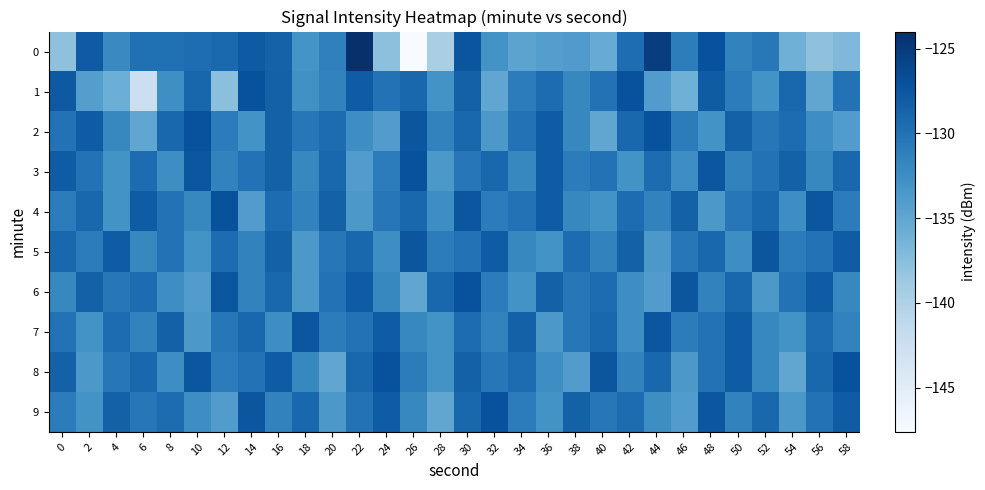

Reading left to right, extract all data points from this chart.

0: 0=-137.9	2=-127.8	4=-132.1	6=-129.9	8=-129.9	10=-129.6	12=-129.2	14=-127.9	16=-128.5	18=-133.1	20=-131.4	22=-124.1	24=-137.8	26=-147.6	28=-139.6	30=-127.4	32=-133.0	34=-134.8	36=-134.2	38=-133.9	40=-135.6	42=-129.6	44=-125.3	46=-131.1	48=-127.0	50=-131.5	52=-130.6	54=-136.0	56=-137.9	58=-136.9
1: 0=-127.7	2=-134.1	4=-135.9	6=-142.5	8=-132.6	10=-129.0	12=-137.7	14=-127.0	16=-128.4	18=-132.8	20=-131.5	22=-128.0	24=-130.0	26=-129.0	28=-133.0	30=-128.5	32=-135.0	34=-131.0	36=-129.5	38=-132.0	40=-130.0	42=-127.0	44=-134.0	46=-136.0	48=-128.0	50=-131.0	52=-133.0	54=-129.0	56=-135.0	58=-130.0
2: 0=-130.0	2=-128.0	4=-132.0	6=-135.0	8=-129.0	10=-127.0	12=-131.0	14=-133.0	16=-128.5	18=-130.5	20=-129.5	22=-132.5	24=-134.0	26=-127.5	28=-131.5	30=-129.0	32=-133.5	34=-130.0	36=-128.0	38=-132.0	40=-135.0	42=-129.0	44=-127.0	46=-131.0	48=-133.0	50=-128.5	52=-130.5	54=-129.5	56=-132.5	58=-134.0
3: 0=-128.0	2=-130.0	4=-133.0	6=-129.5	8=-132.5	10=-127.5	12=-131.5	14=-130.0	16=-128.5	18=-132.0	20=-129.0	22=-134.0	24=-131.0	26=-127.0	28=-133.5	30=-130.5	32=-129.0	34=-132.0	36=-128.0	38=-131.0	40=-130.0	42=-133.0	44=-129.5	46=-132.5	48=-127.5	50=-131.5	52=-130.0	54=-128.5	56=-132.0	58=-129.0
4: 0=-131.0	2=-129.0	4=-133.0	6=-128.0	8=-130.0	10=-132.0	12=-127.0	14=-134.0	16=-129.5	18=-131.5	20=-128.5	22=-133.5	24=-130.5	26=-129.0	28=-132.5	30=-127.5	32=-131.0	34=-130.0	36=-128.0	38=-132.0	40=-133.0	42=-129.5	44=-131.5	46=-128.5	48=-133.5	50=-130.5	52=-129.0	54=-132.5	56=-127.5	58=-131.0
5: 0=-129.0	2=-131.0	4=-128.0	6=-132.0	8=-130.0	10=-133.0	12=-129.5	14=-131.5	16=-128.5	18=-133.5	20=-130.5	22=-129.0	24=-132.5	26=-127.5	28=-131.0	30=-130.0	32=-128.0	34=-132.0	36=-133.0	38=-129.5	40=-131.5	42=-128.5	44=-133.5	46=-130.5	48=-129.0	50=-132.5	52=-127.5	54=-131.0	56=-130.0	58=-128.0
6: 0=-132.0	2=-128.5	4=-130.5	6=-129.5	8=-132.5	10=-134.0	12=-127.5	14=-131.5	16=-129.0	18=-133.5	20=-130.0	22=-128.0	24=-132.0	26=-135.0	28=-129.0	30=-127.0	32=-131.0	34=-133.0	36=-128.5	38=-130.5	40=-129.5	42=-132.5	44=-134.0	46=-127.5	48=-131.5	50=-129.0	52=-133.5	54=-130.0	56=-128.0	58=-132.0
7: 0=-130.0	2=-133.0	4=-129.5	6=-131.5	8=-128.5	10=-133.5	12=-130.5	14=-129.0	16=-132.5	18=-127.5	20=-131.0	22=-130.0	24=-128.0	26=-132.0	28=-133.0	30=-129.5	32=-131.5	34=-128.5	36=-133.5	38=-130.5	40=-129.0	42=-132.5	44=-127.5	46=-131.0	48=-130.0	50=-128.0	52=-132.0	54=-133.0	56=-129.5	58=-131.5
8: 0=-128.5	2=-133.5	4=-130.5	6=-129.0	8=-132.5	10=-127.5	12=-131.0	14=-130.0	16=-128.0	18=-132.0	20=-135.0	22=-129.0	24=-127.0	26=-131.0	28=-133.0	30=-128.5	32=-130.5	34=-129.5	36=-132.5	38=-134.0	40=-127.5	42=-131.5	44=-129.0	46=-133.5	48=-130.0	50=-128.0	52=-132.0	54=-135.0	56=-129.0	58=-127.0
9: 0=-131.0	2=-133.0	4=-128.5	6=-130.5	8=-129.5	10=-132.5	12=-134.0	14=-127.5	16=-131.5	18=-129.0	20=-133.5	22=-130.0	24=-128.0	26=-132.0	28=-135.0	30=-129.0	32=-127.0	34=-131.0	36=-133.0	38=-128.5	40=-130.5	42=-129.5	44=-132.5	46=-134.0	48=-127.5	50=-131.5	52=-129.0	54=-133.5	56=-130.0	58=-128.0